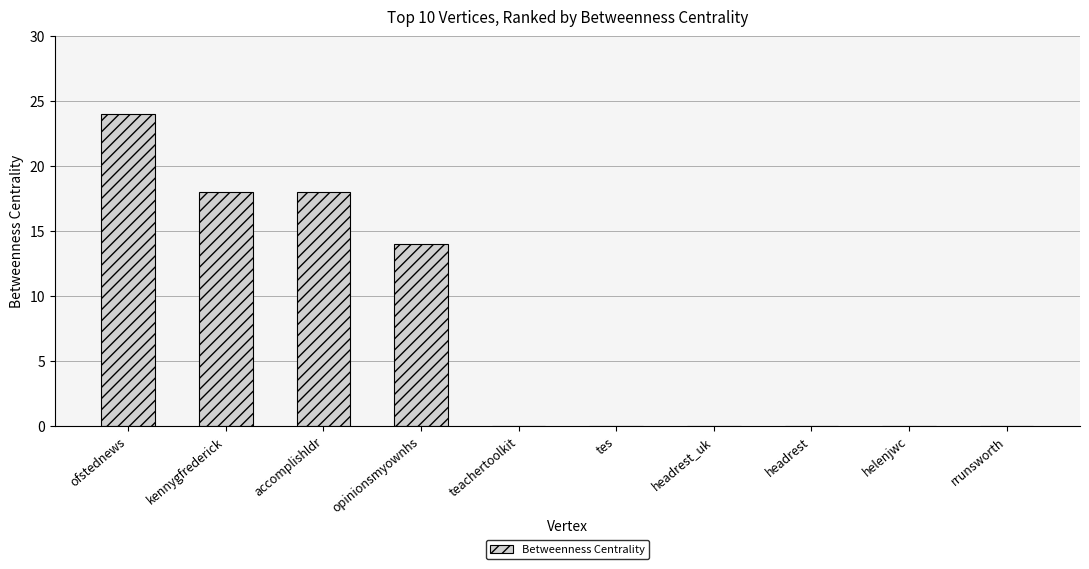

Reading right to left, what are all the values shown in this chart?

rrunsworth=0	helenjwc=0	headrest=0	headrest_uk=0	tes=0	teachertoolkit=0	opinionsmyownhs=14	accomplishldr=18	kennygfrederick=18	ofstednews=24